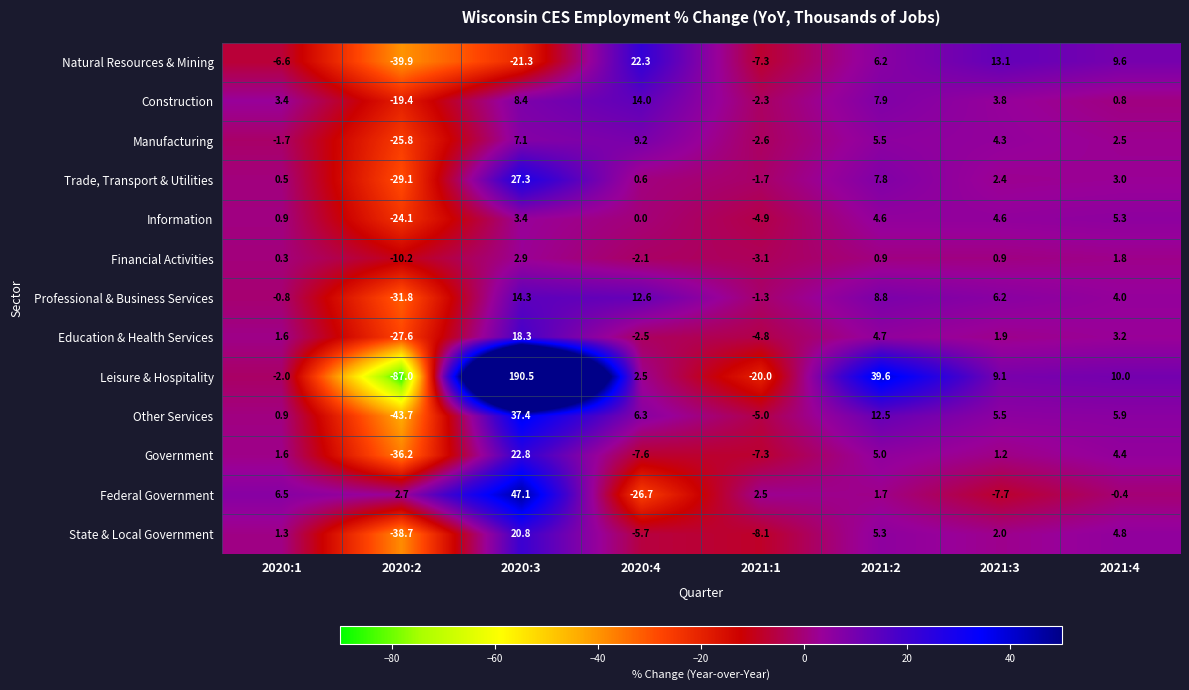

What is the spread (max minus min) of values at 2021:4?

10.4